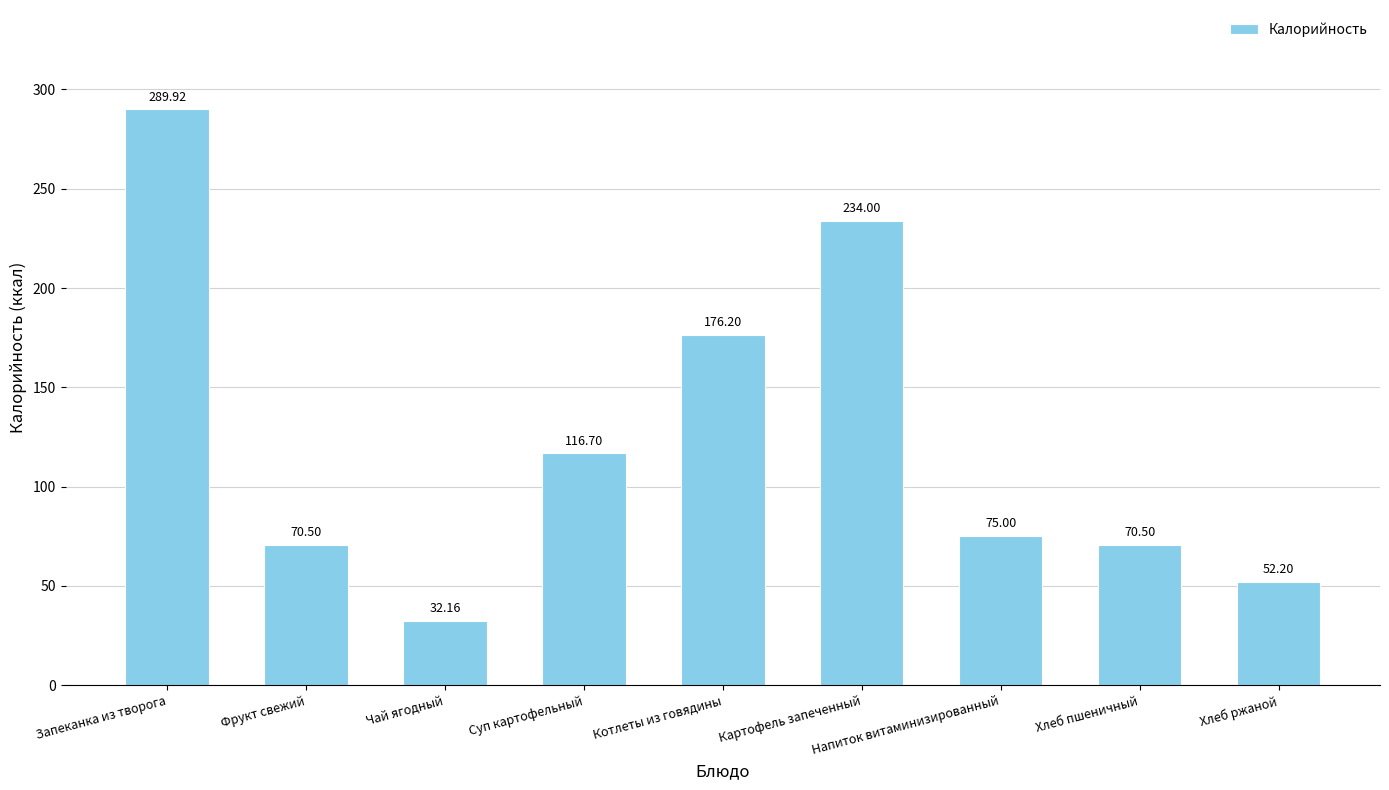

Which category has the highest value across all series?

Запеканка из творога